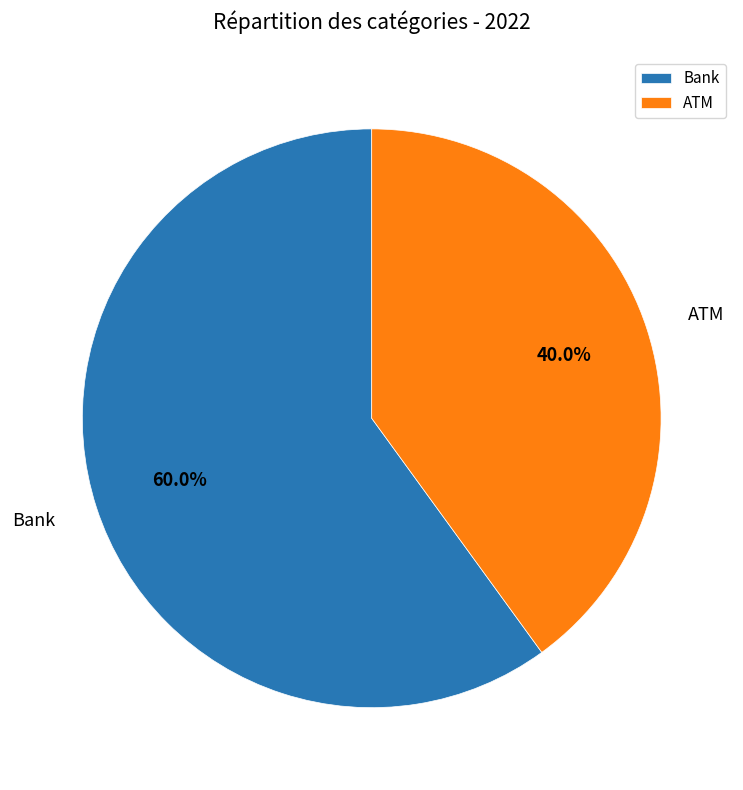

To the nearest percent, what percentage of the pie is Bank?

60%